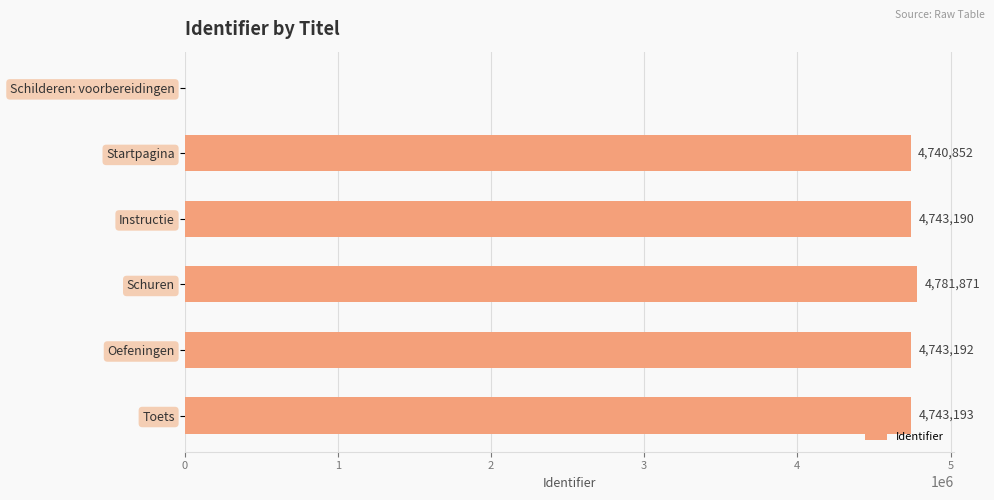

What is the change in value from Schilderen: voorbereidingen to Oefeningen?

+4743192